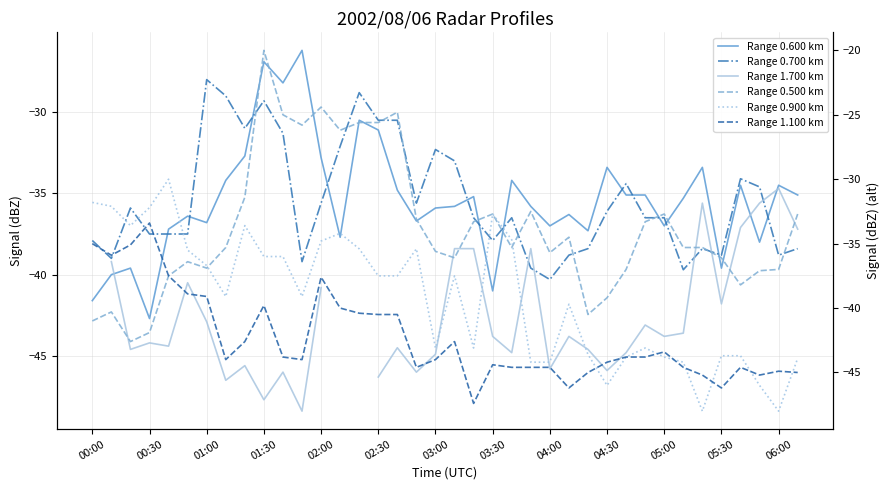

What position from the right is 13?

25